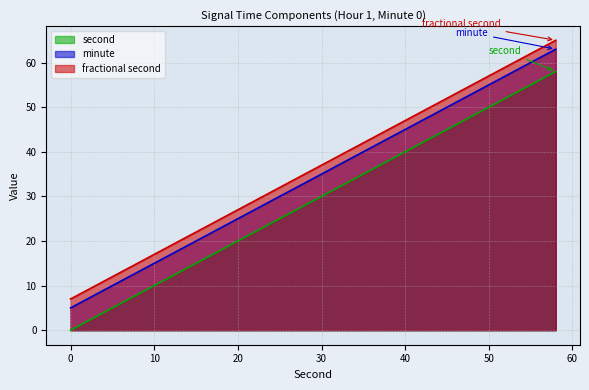

What is the lowest value of the fractional second series?

7